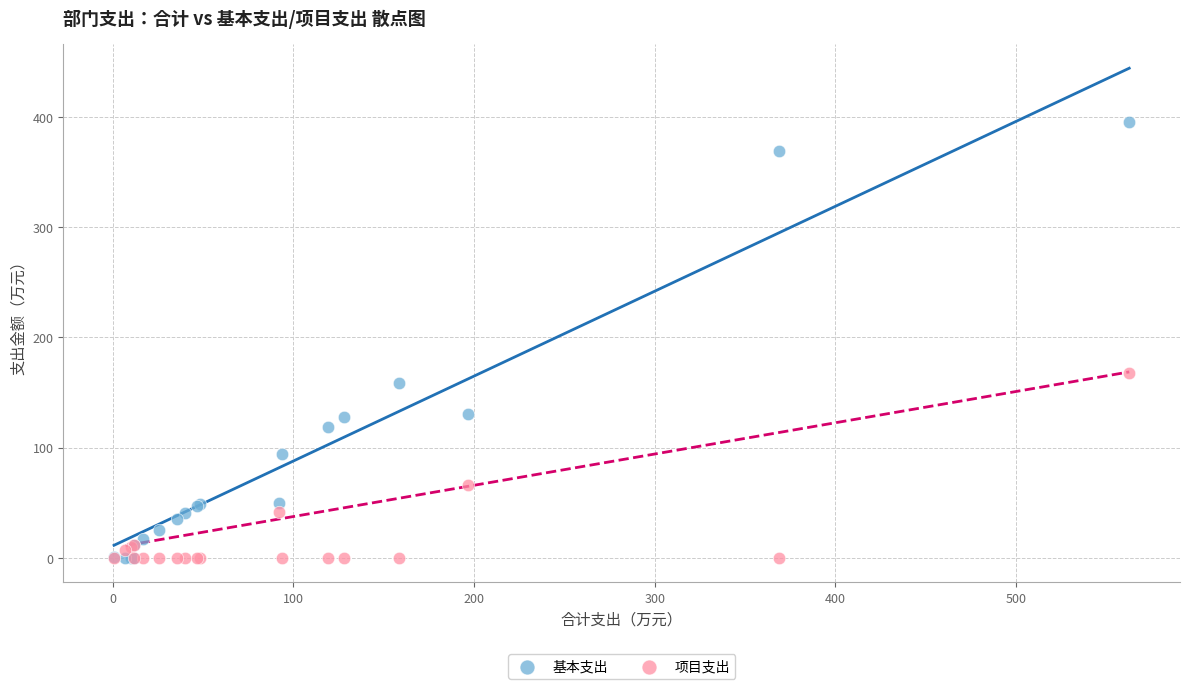

What are all the series names shown in the legend?

基本支出, 项目支出